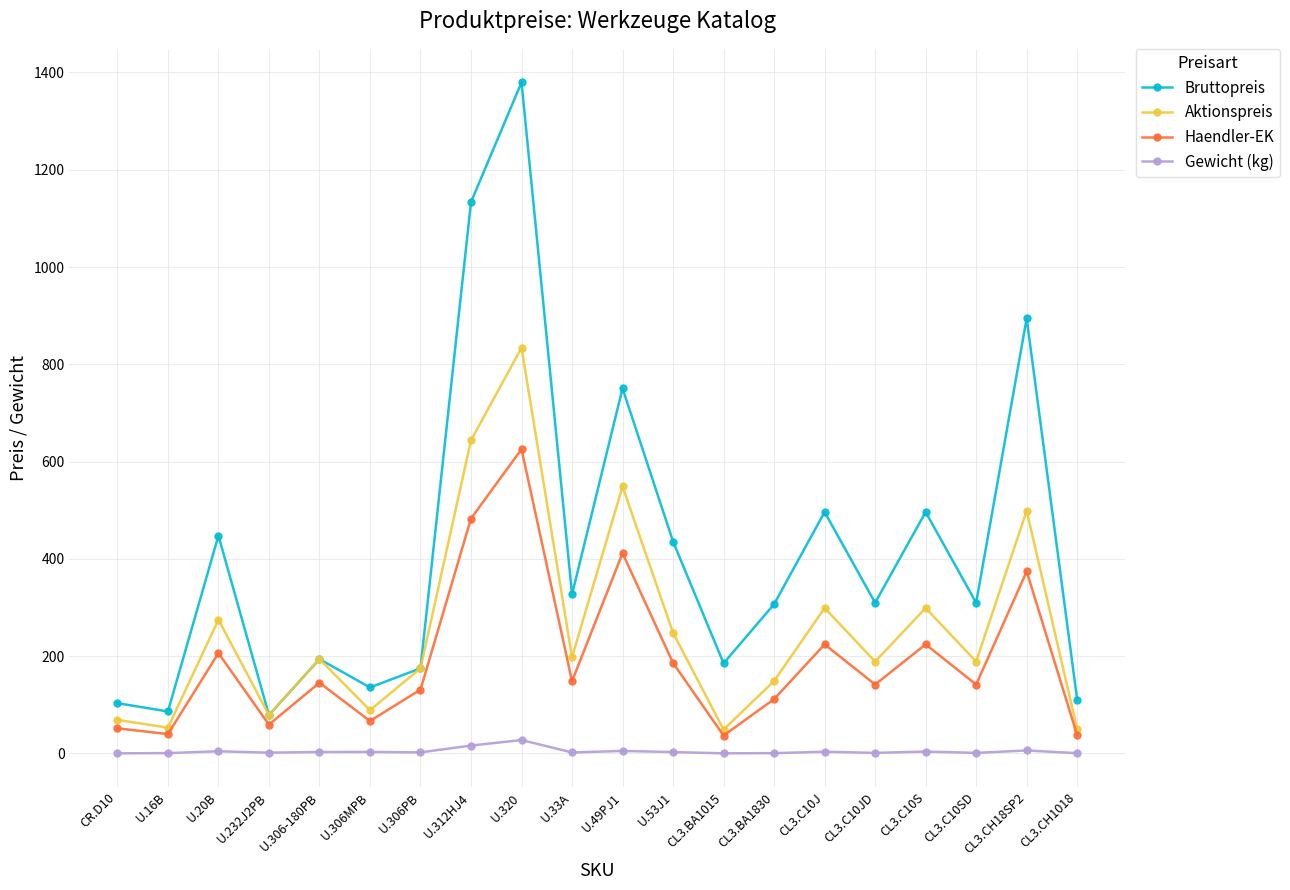

True or false: Haendler-EK and Gewicht (kg) intersect in this chart.

False